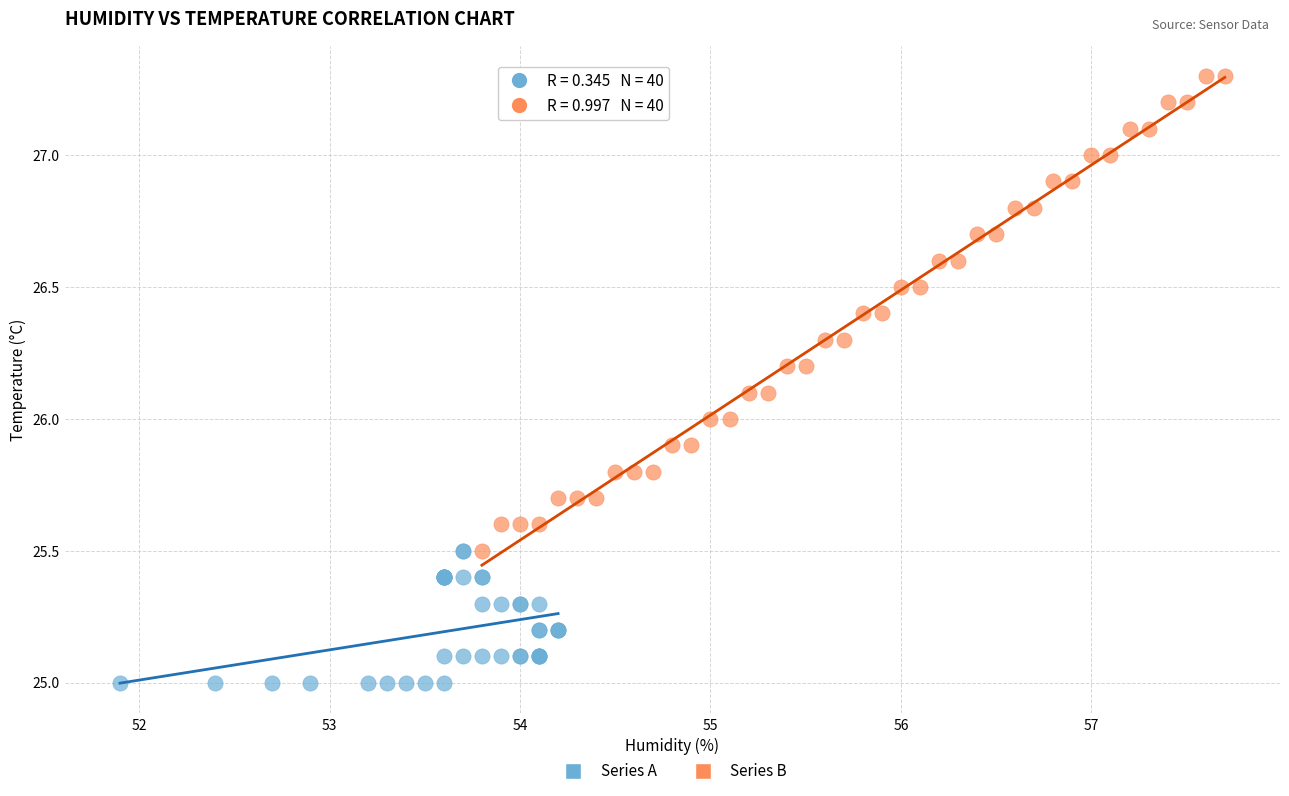

Which series has the widest spread of Y values?

Series B